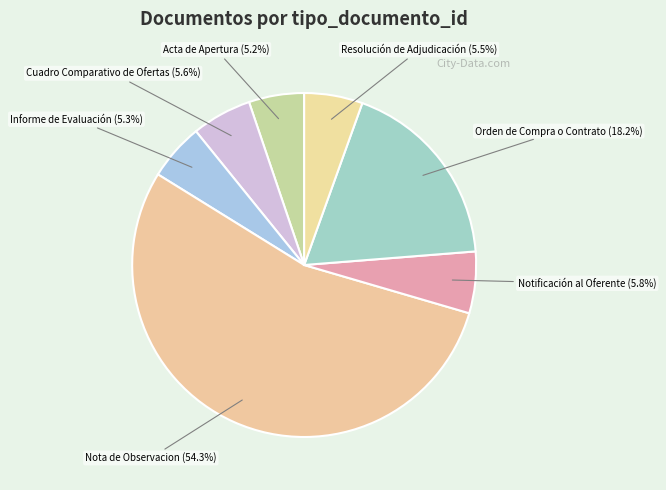

Is there any slice that represents more than half of the pie?

Yes